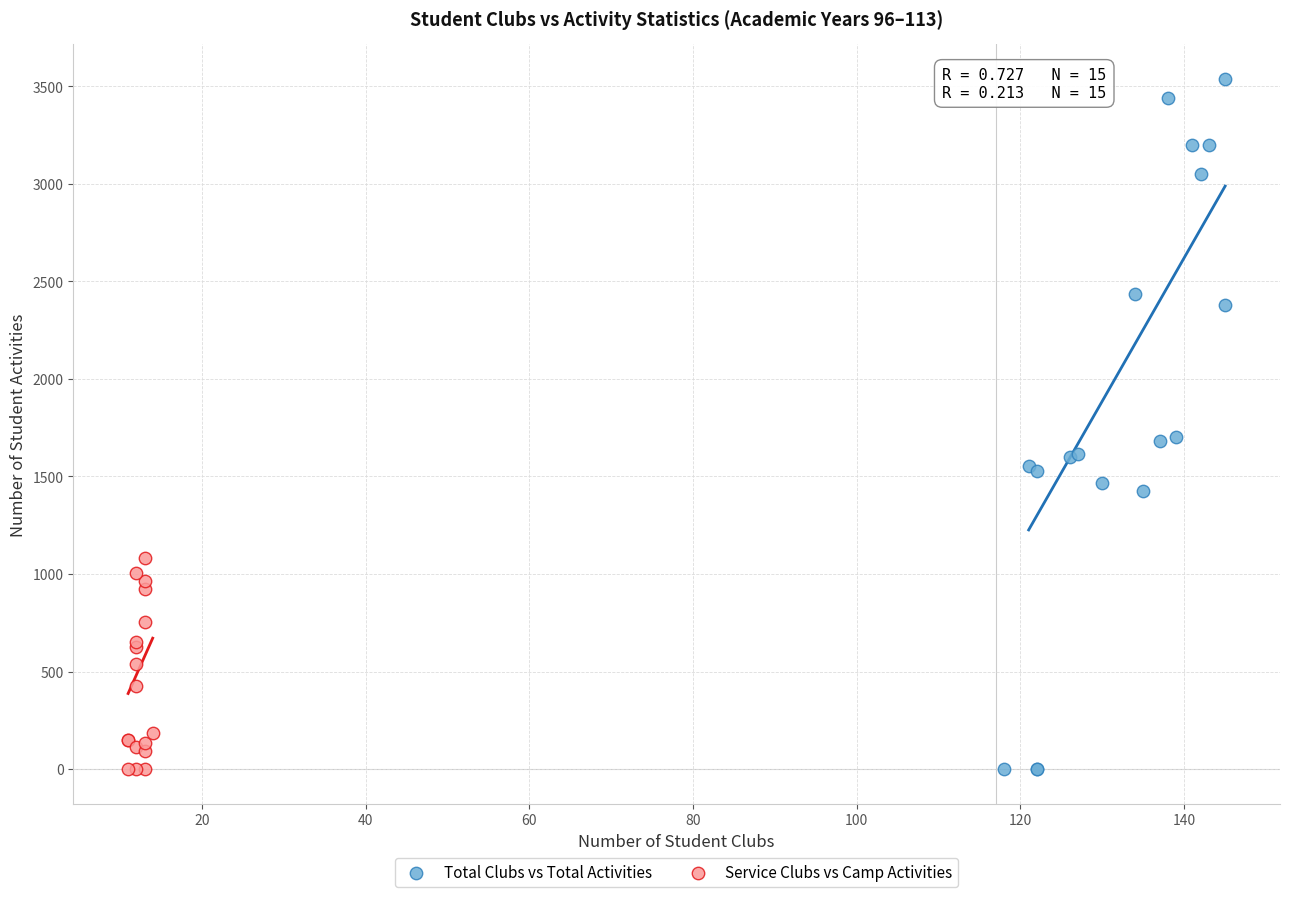

Which series has the largest Y range (max minus min)?

Total Clubs vs Total Activities